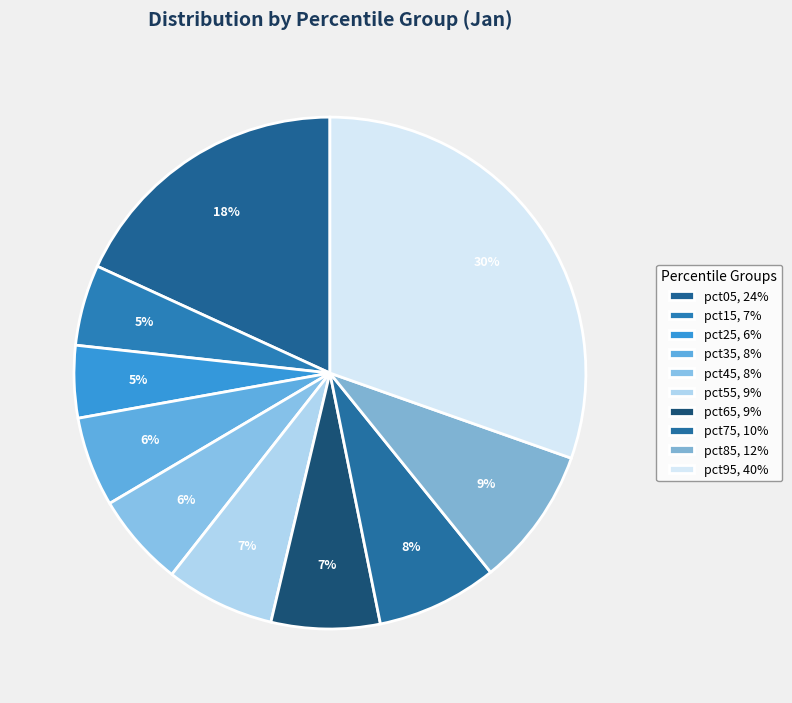

Combined, what portion of the pie is pct25 and pct75?

12.2%